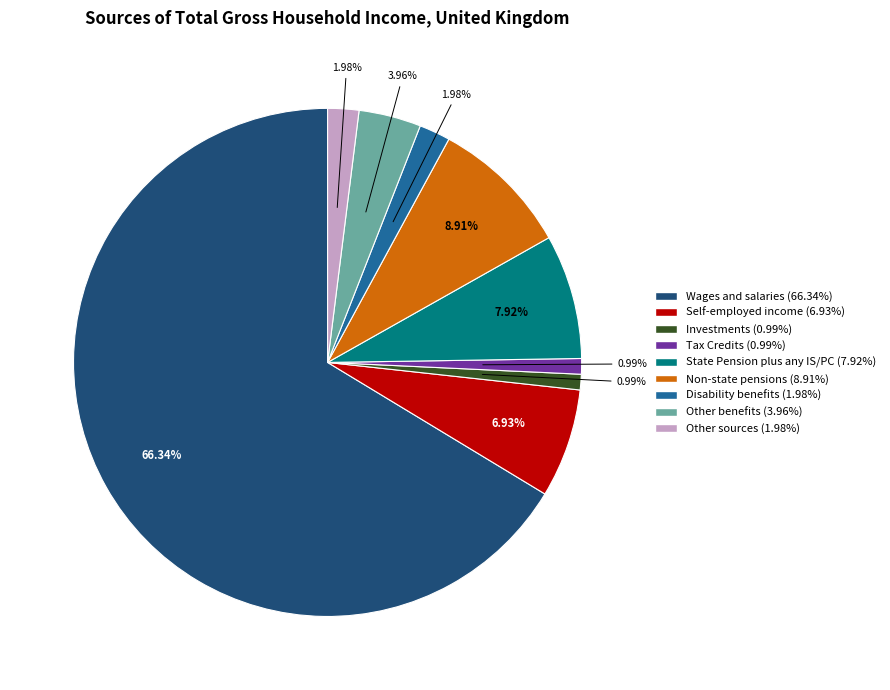

To the nearest percent, what is the average slice percentage?

11%